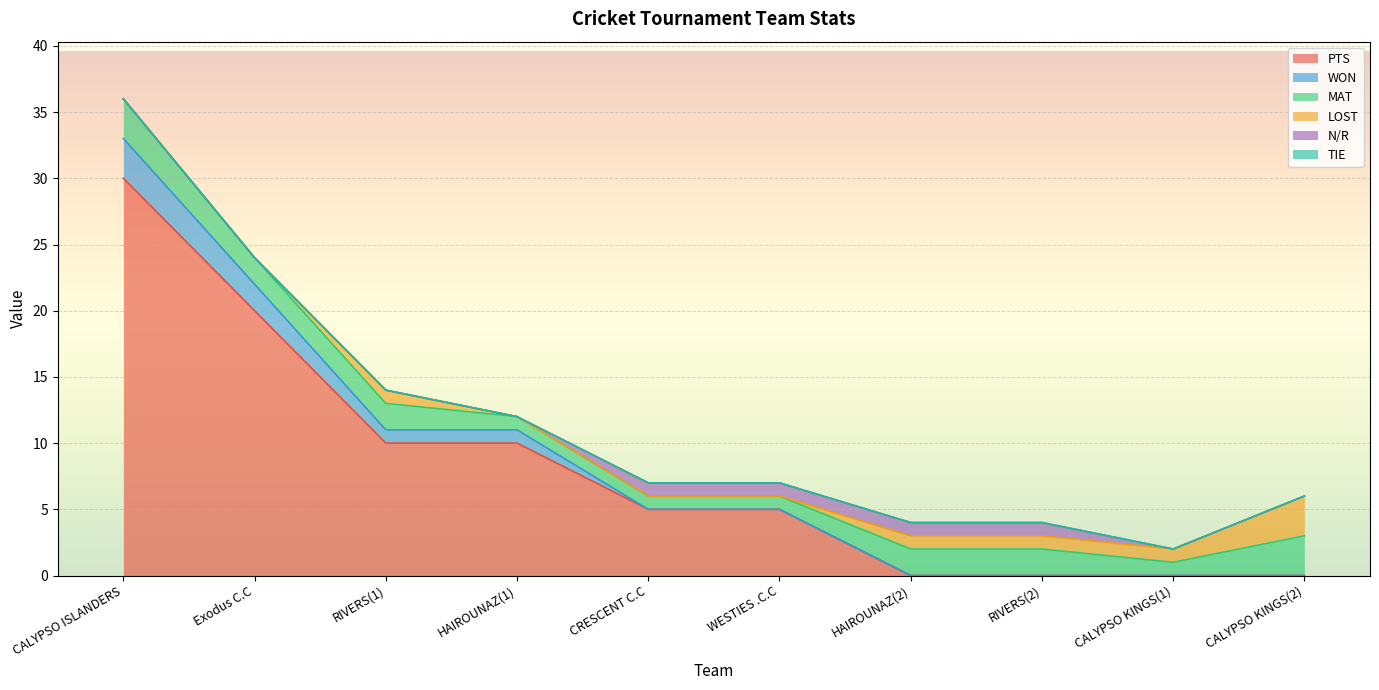

What is the spread (max minus min) of values at HAIROUNAZ(1)?

10